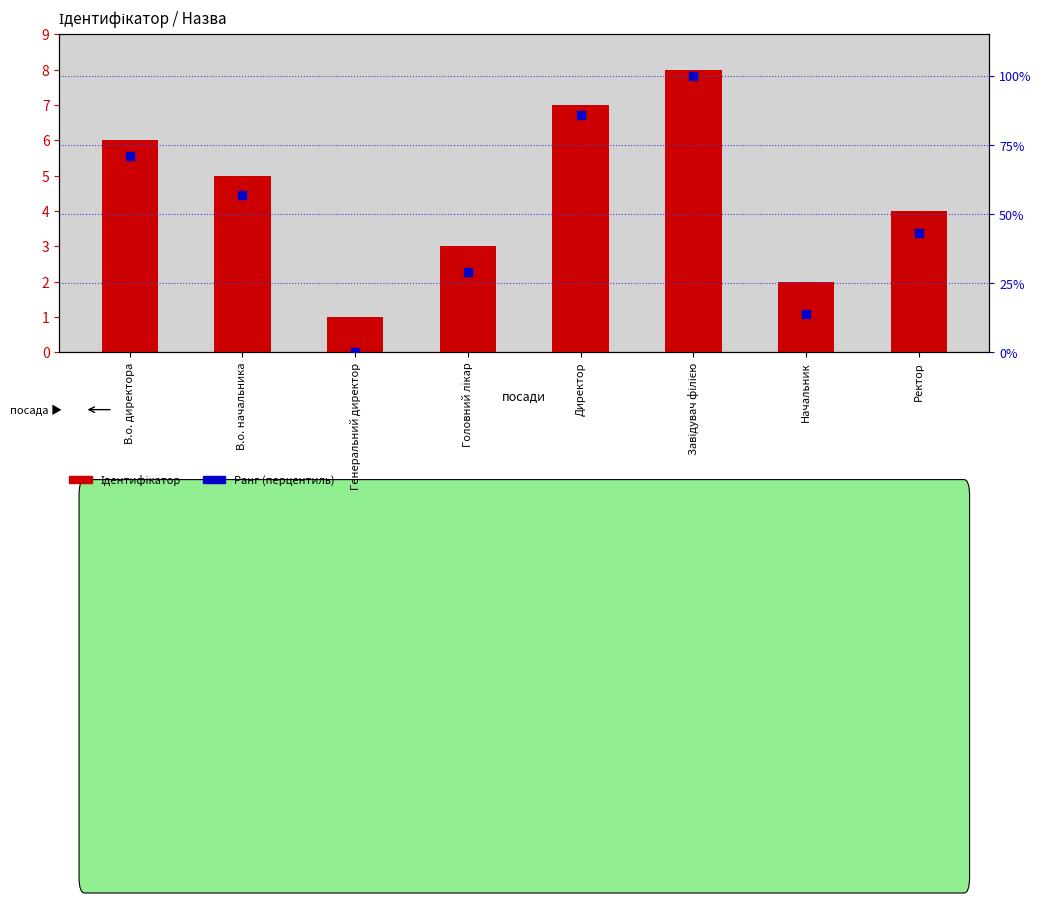

What are all the series names shown in the legend?

Ідентифікатор, Ранг (перцентиль)